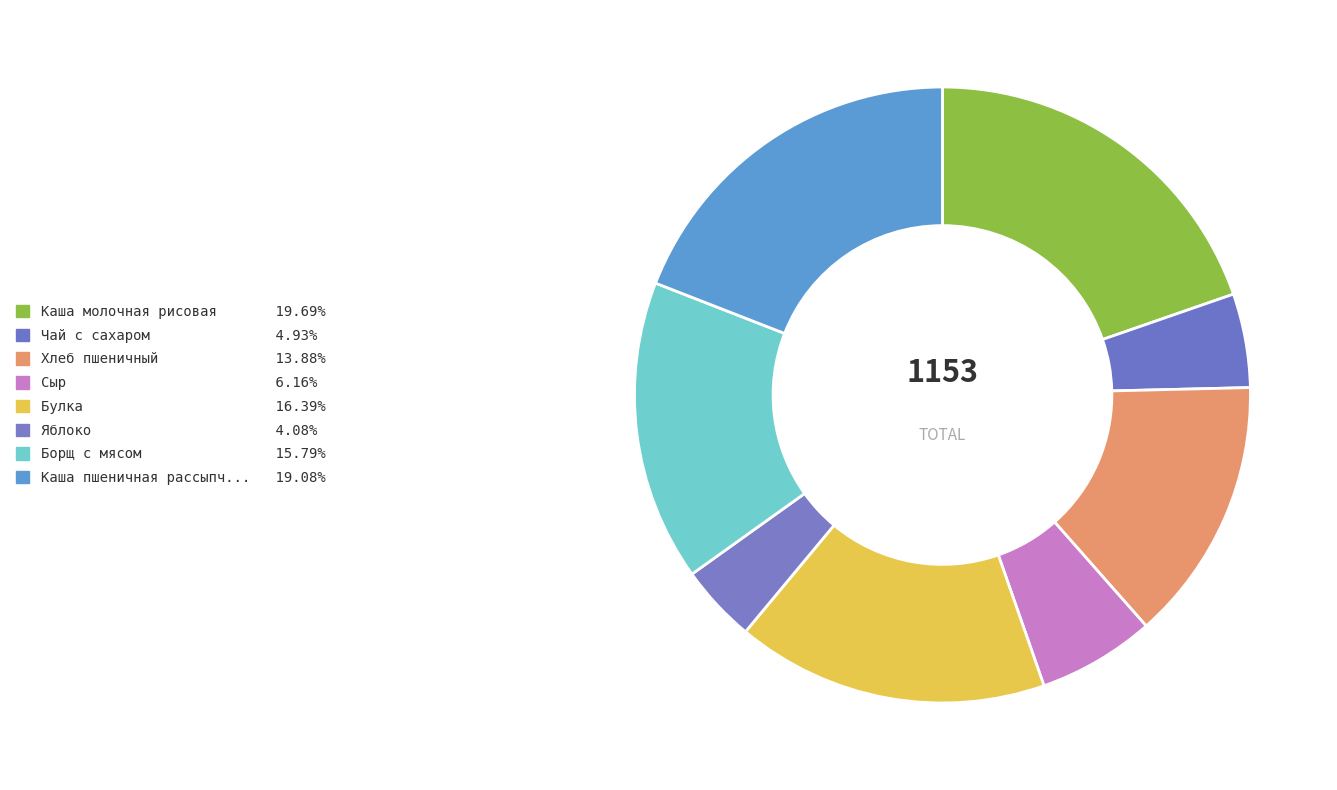

Which category has the smallest portion of the pie?

Яблоко